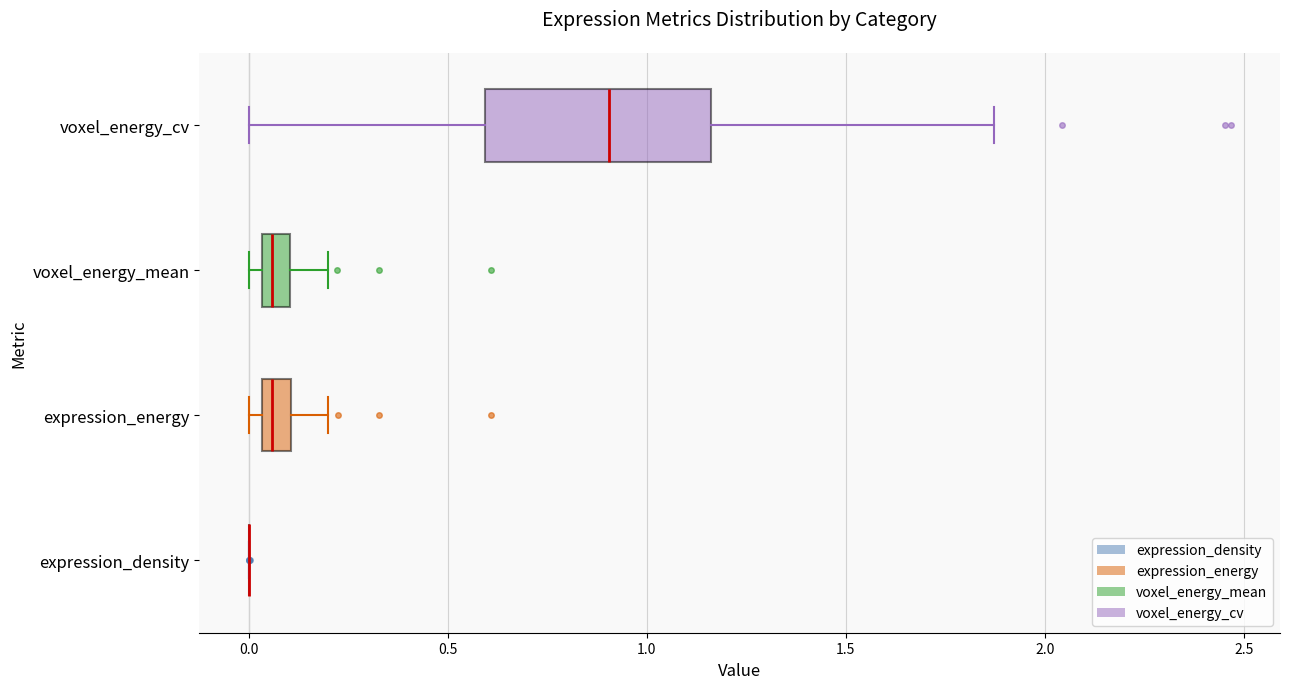

Where is the right edge of the box for voxel_energy_mean on the x-axis? The values are not printed on the chart, so give them approximately, as read against the axis.

0.10